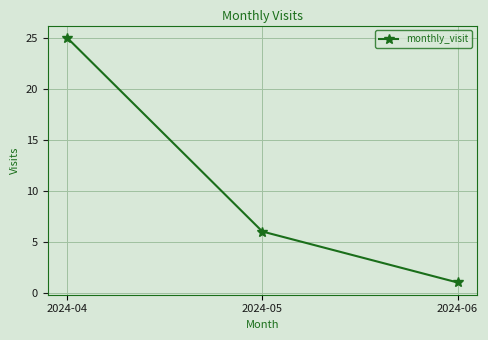

What is the minimum value shown in the chart?

1